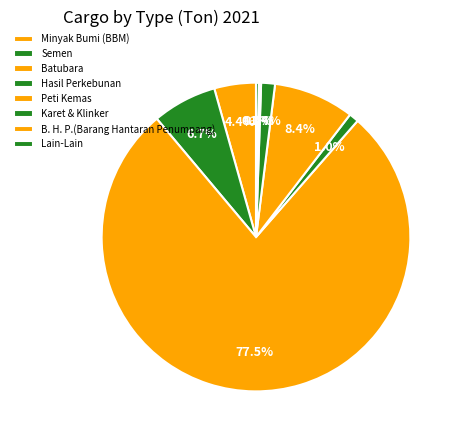

Which slice is the largest?

Batubara